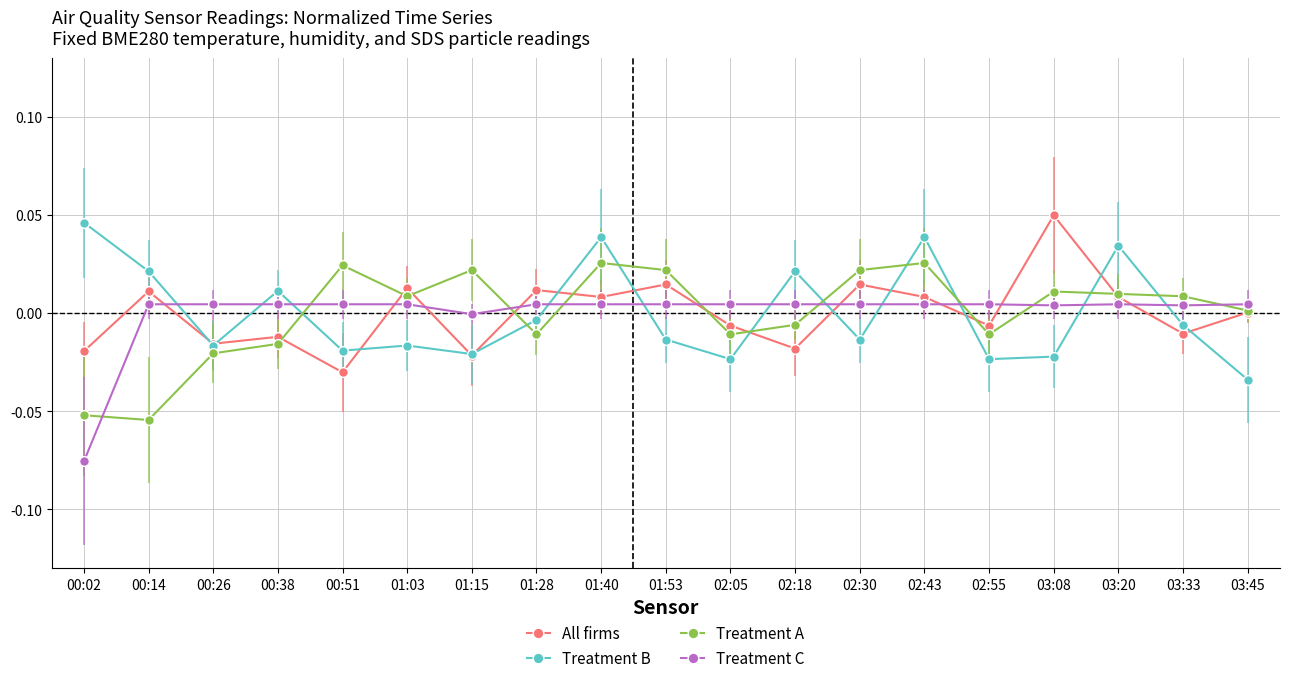

Between 00:38 and 02:55, which series saw the biggest shift?

Treatment B